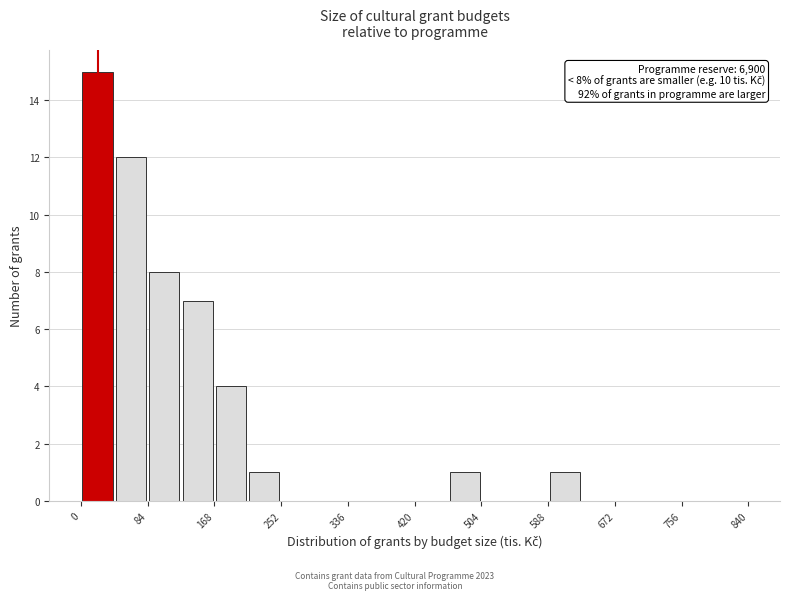

Over which range of the x-axis is the bar tallest?

0 to 42